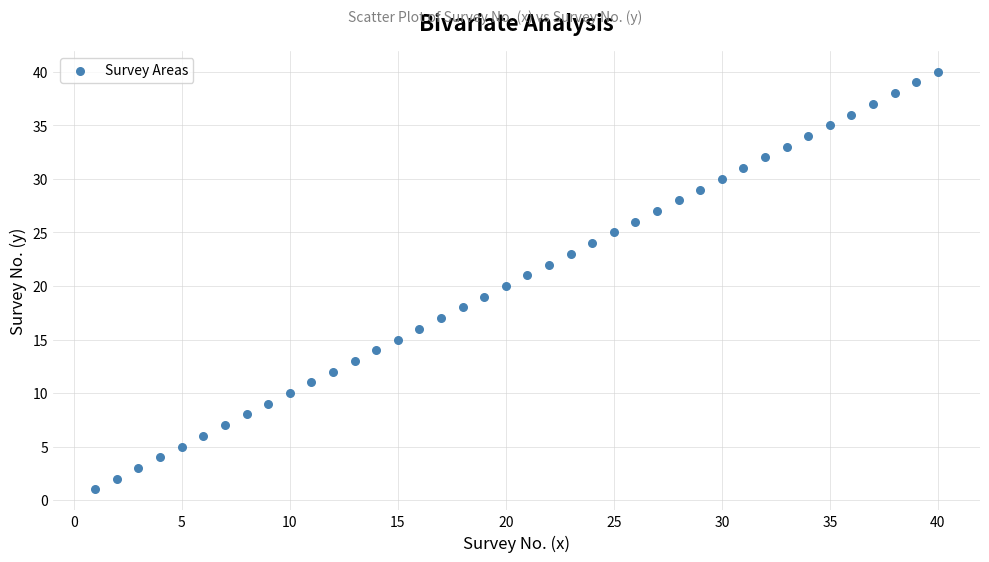

What is the range of X values (max minus min)?

39